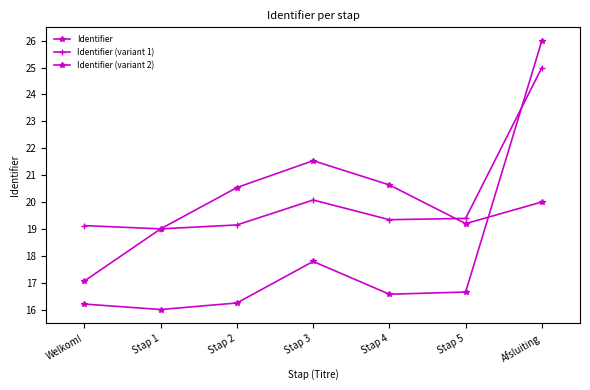

Read the Identifier (variant 2) value at Stap 2.

20.5